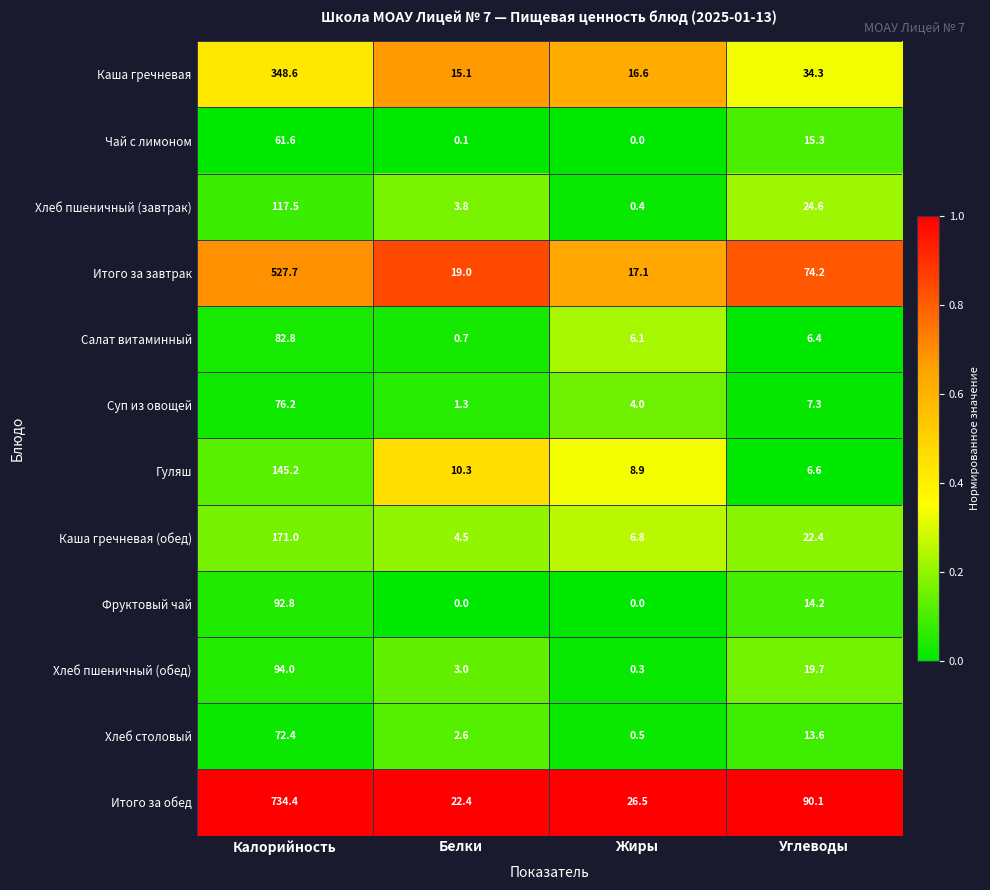

How many categories are shown in the chart?

4